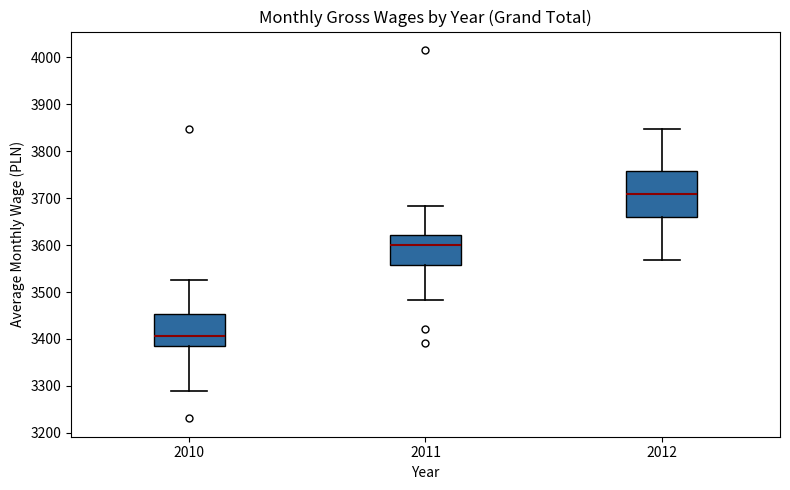

Which box has the lowest median line?

2010